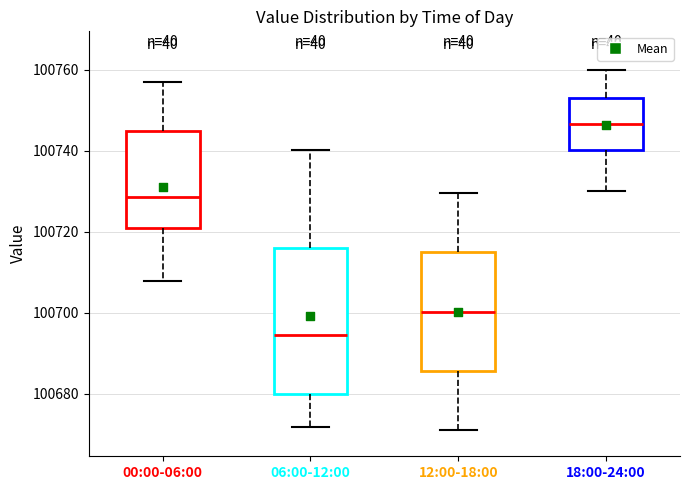

Where is the lower edge of the box for 18:00-24:00 on the y-axis? The values are not printed on the chart, so give them approximately, as read against the axis.

100740